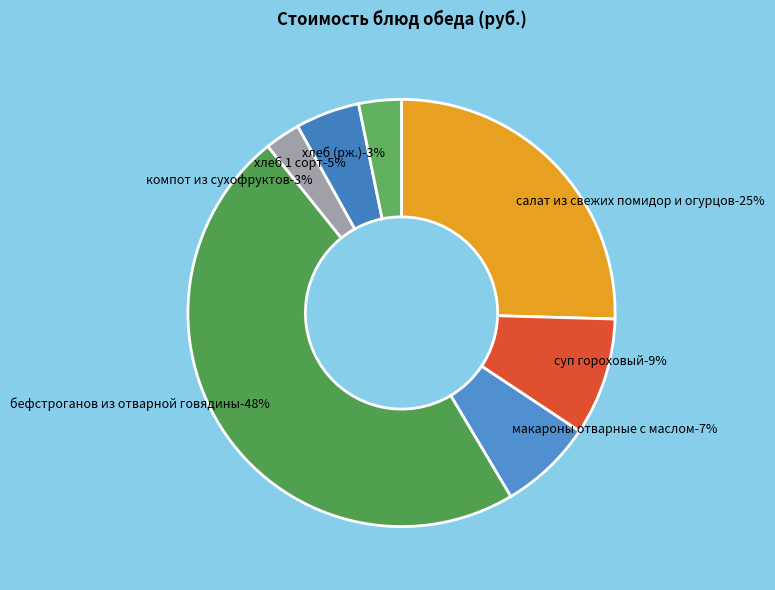

What is the change in value from суп гороховый to компот из сухофруктов?

-6.3